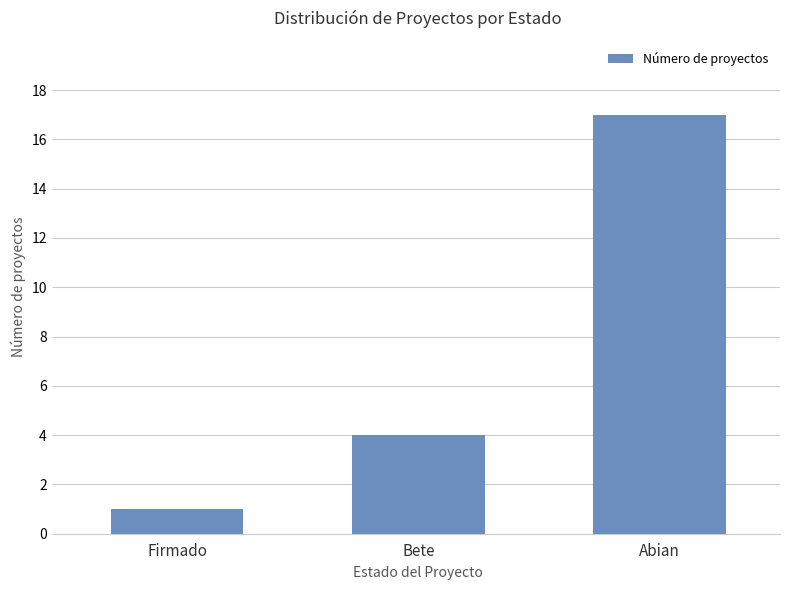

What is the sum of the values at Abian and Bete?

21